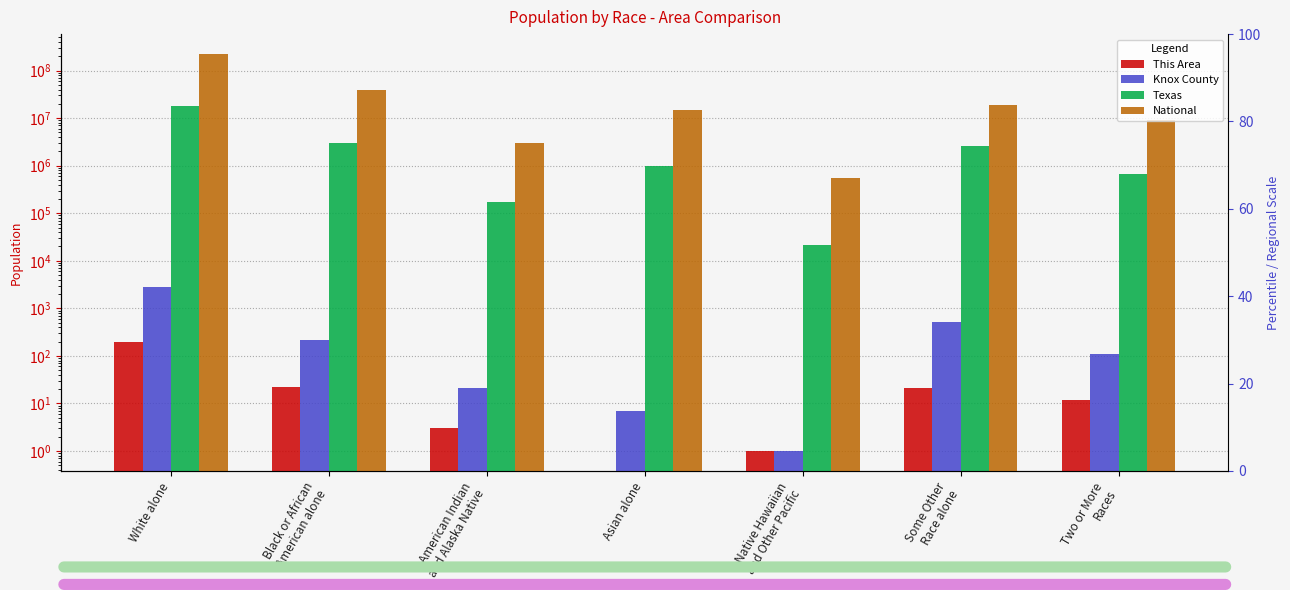

What is the difference between the maximum and second lowest values in the Texas series?

17530580